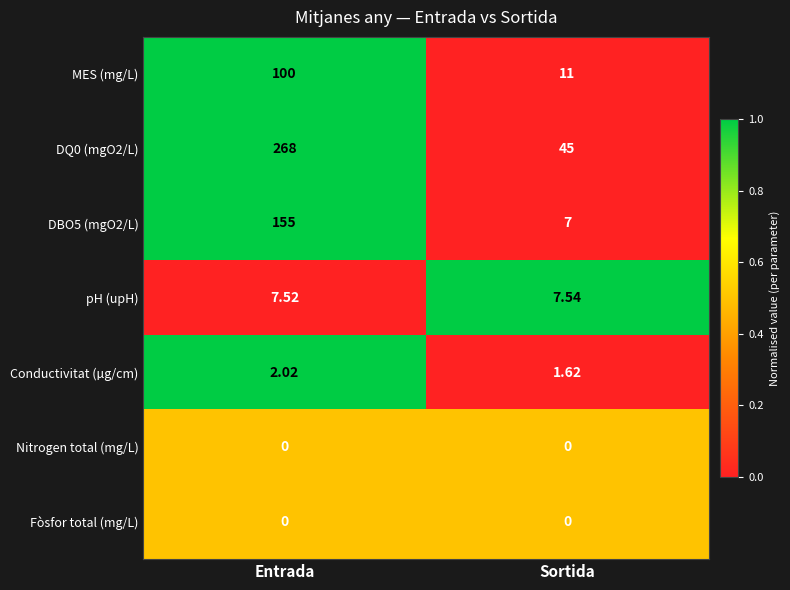

Which category has the lowest value in the Conductivitat (µg/cm) series?

Sortida